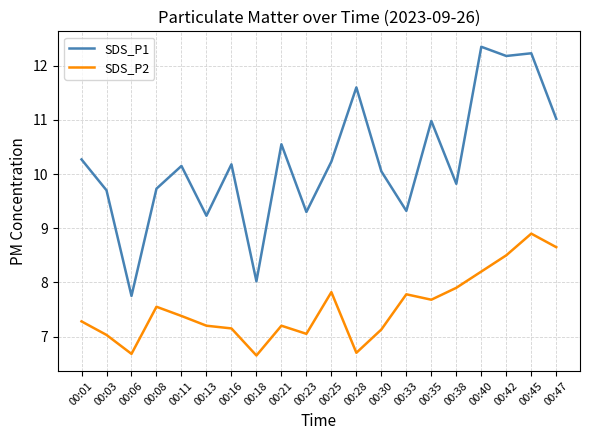

List the series in order of their peak value, highest first.

SDS_P1, SDS_P2